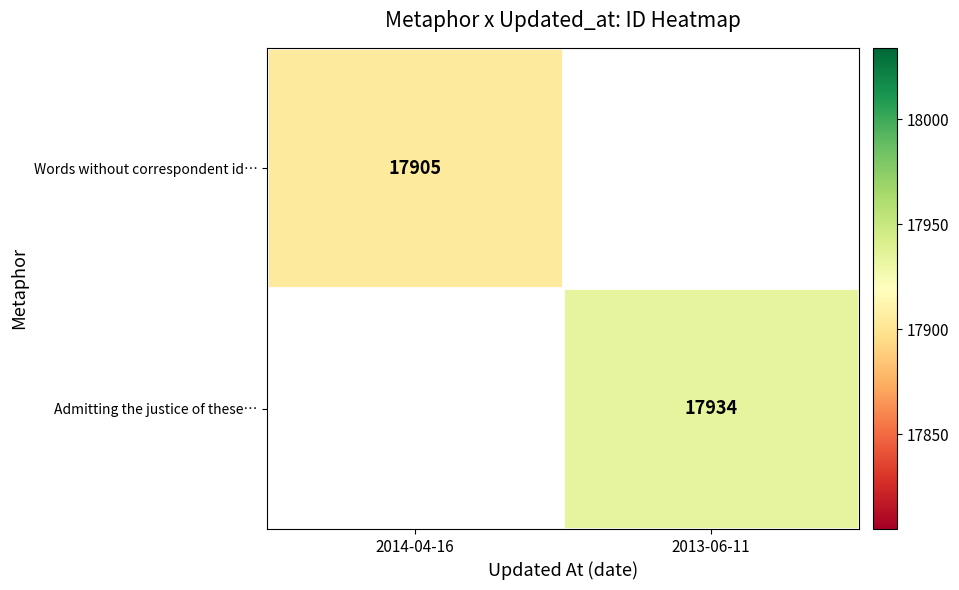

True or false: Words without correspondent id… has a value of 17905 at 2014-04-16.

True